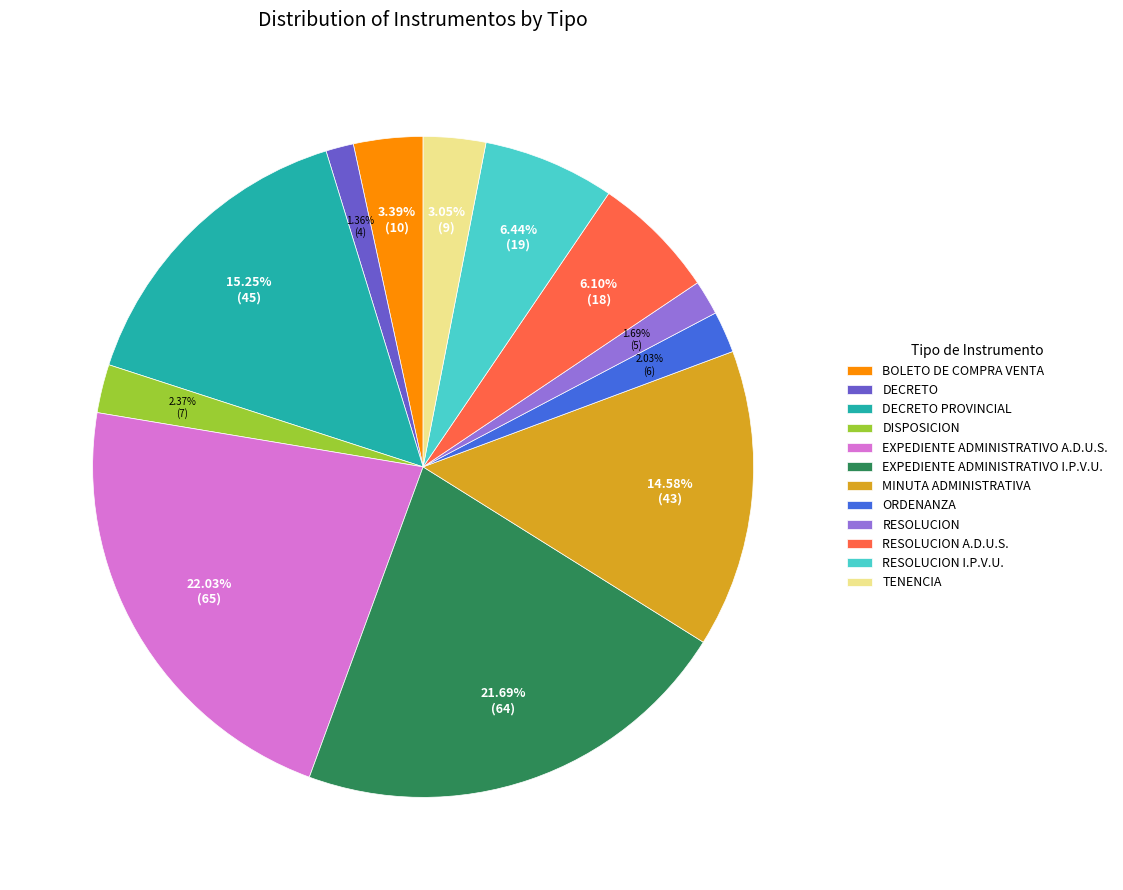

True or false: RESOLUCION I.P.V.U. accounts for 14% of the total.

False